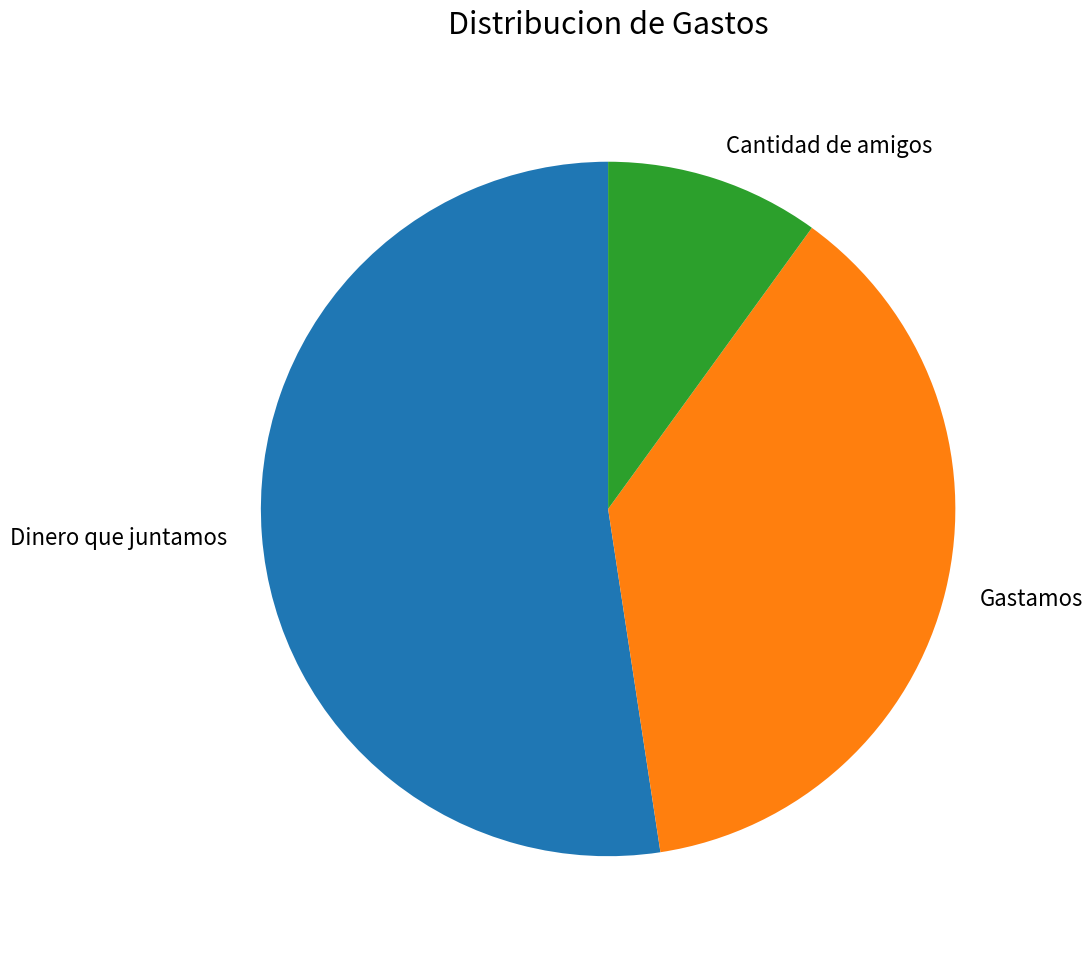

Do Gastamos and Dinero que juntamos together represent more than half of the pie?

Yes